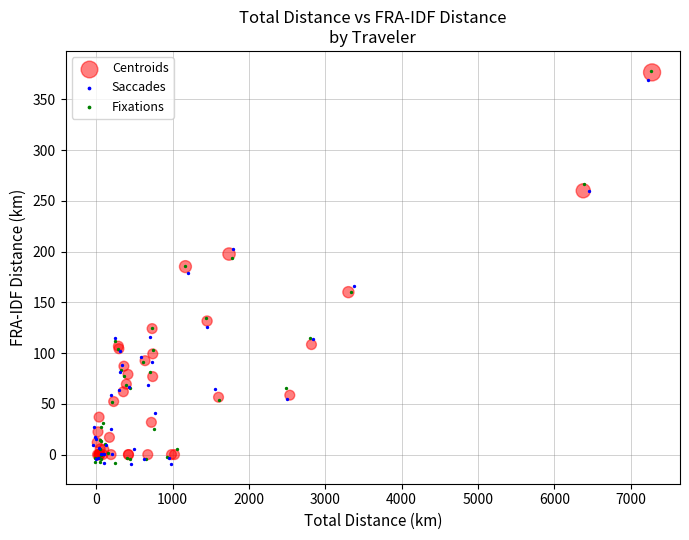

What are all the series names shown in the legend?

Centroids, Saccades, Fixations